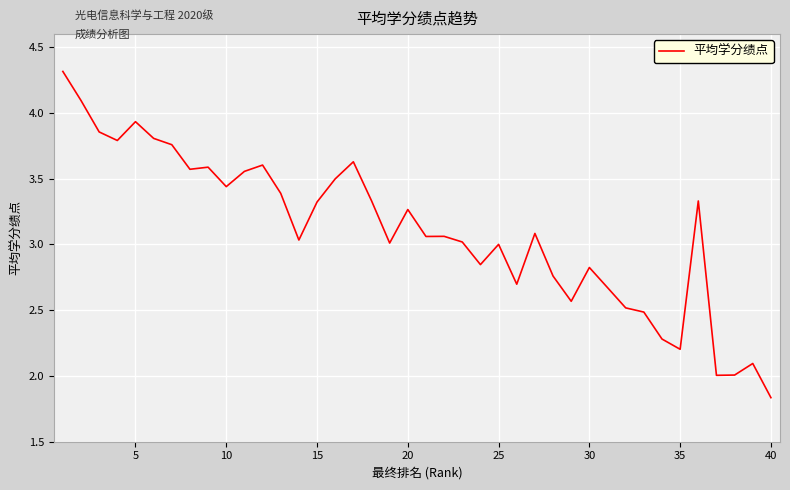

What is the maximum value shown in the chart?

4.3